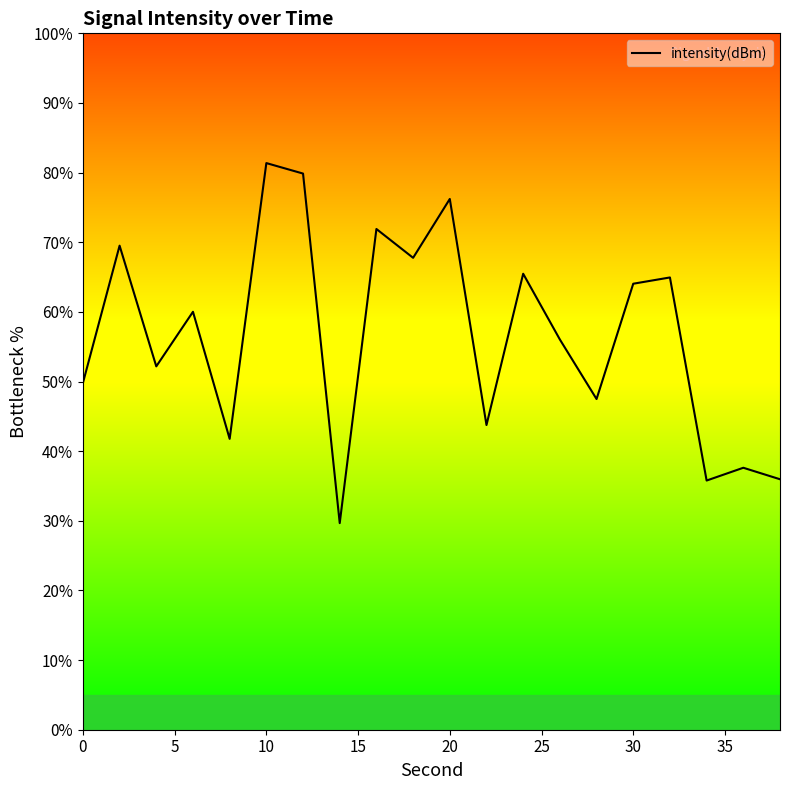

What is the greatest value displayed?

81.4